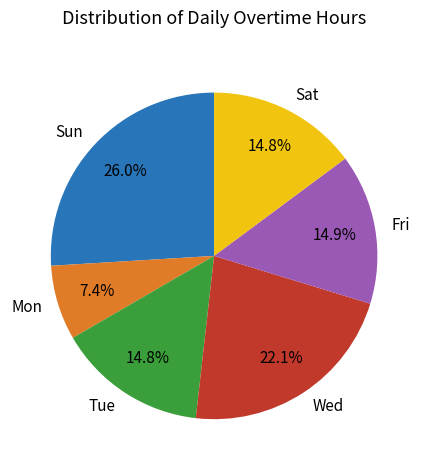

Do Tue and Mon together represent more than half of the pie?

No